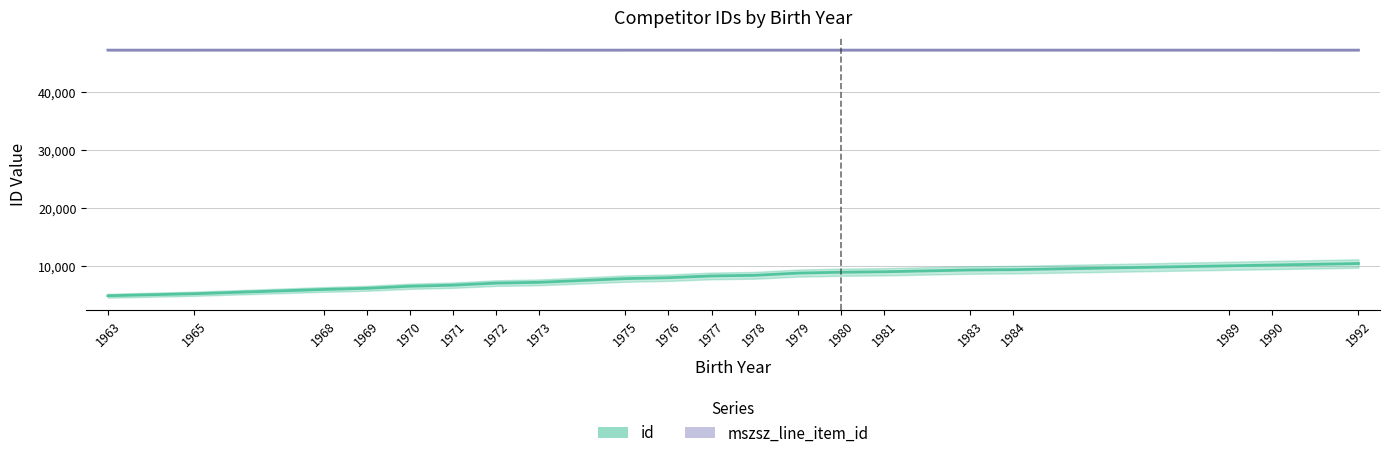

Reading left to right, what are all the values shown in this chart?

id: 1963=4865	1965=5210	1968=5945	1969=6142	1970=6496	1971=6683	1972=7039	1973=7173	1975=7811	1976=7968	1977=8274	1978=8379	1979=8762	1980=8912	1981=8992	1983=9297	1984=9353	1989=10018	1990=10152	1992=10409
mszsz_line_item_id: 1963=47155	1965=47155	1968=47156	1969=47156	1970=47155	1971=47156	1972=47156	1973=47155	1975=47155	1976=47156	1977=47156	1978=47156	1979=47156	1980=47156	1981=47156	1983=47156	1984=47156	1989=47156	1990=47155	1992=47155